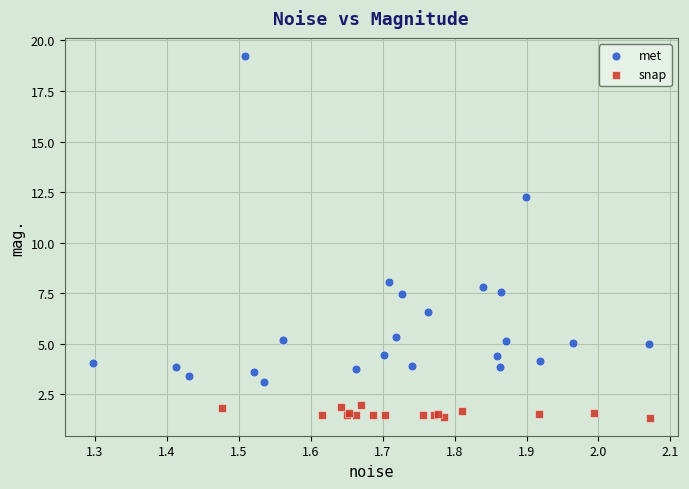

What are all the series names shown in the legend?

met, snap